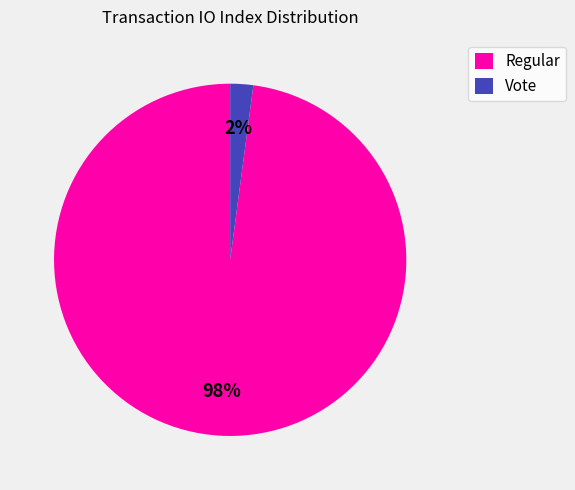

To the nearest percent, what is the average slice percentage?

50%